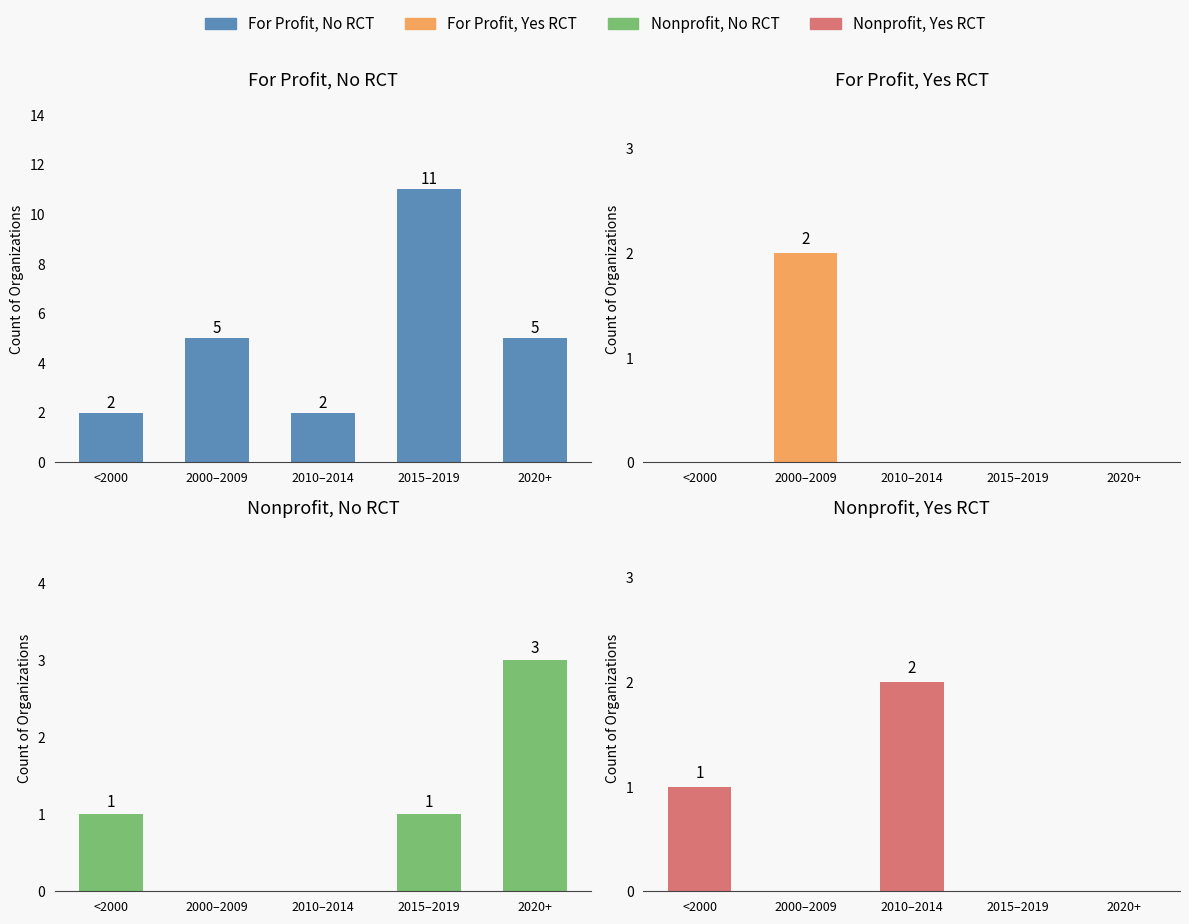

What are all the series names shown in the legend?

For Profit, No RCT, For Profit, Yes RCT, Nonprofit, No RCT, Nonprofit, Yes RCT